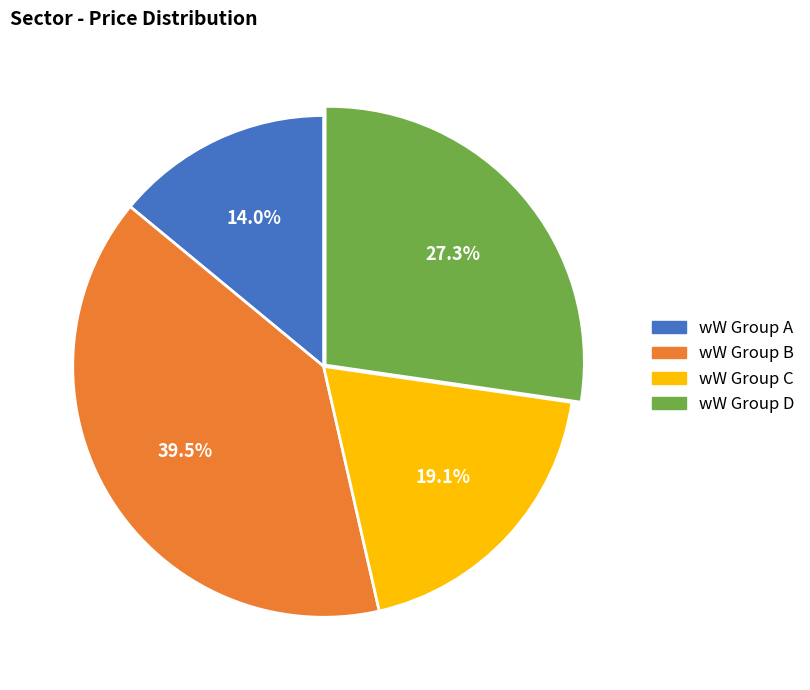

Is there a majority slice in this chart?

No